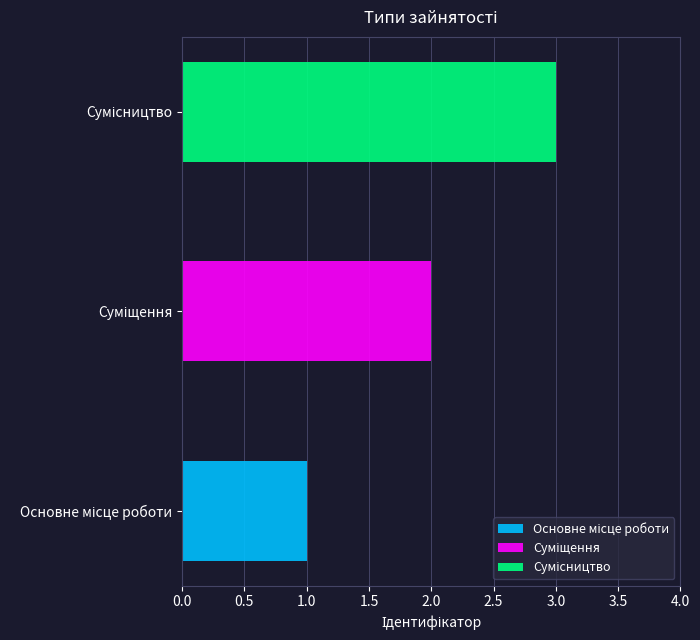

Which category has the lowest value across all series?

Основне місце роботи